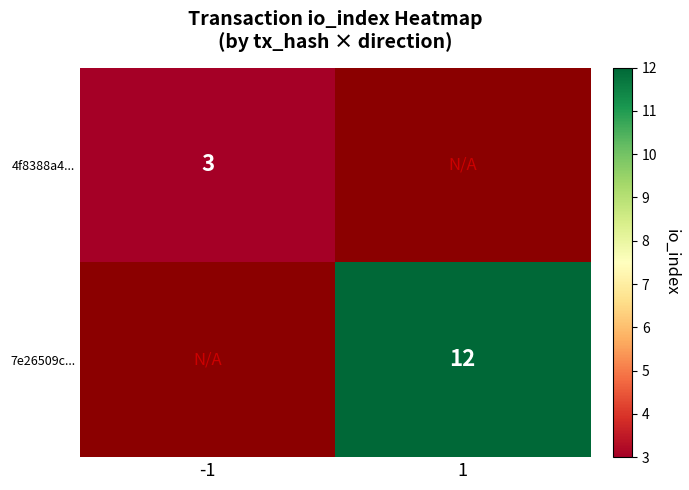

The 4f8388a4... series shows 3 at -1. True or false?

True